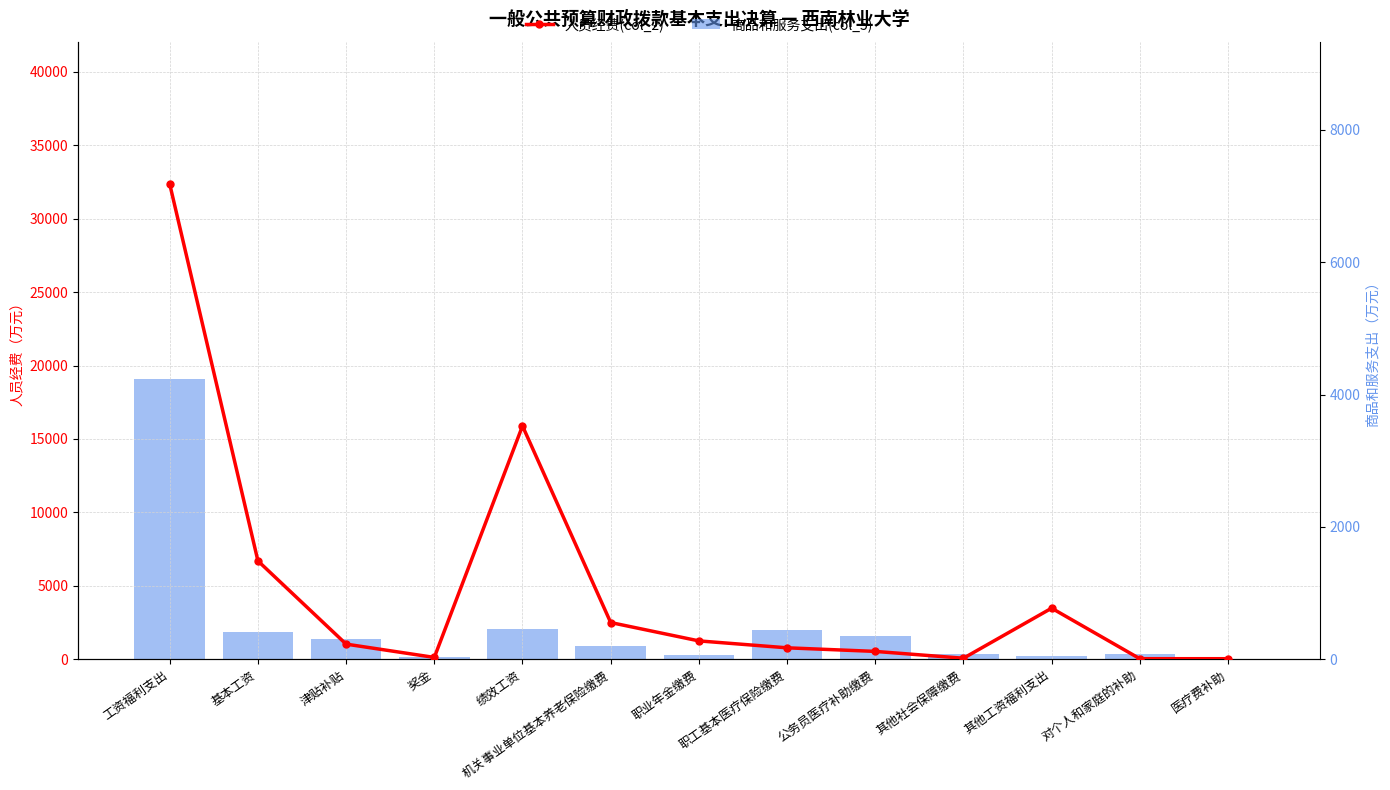

List the series in order of their overall mean, highest first.

人员经费(col_2), 商品和服务支出(col_5)